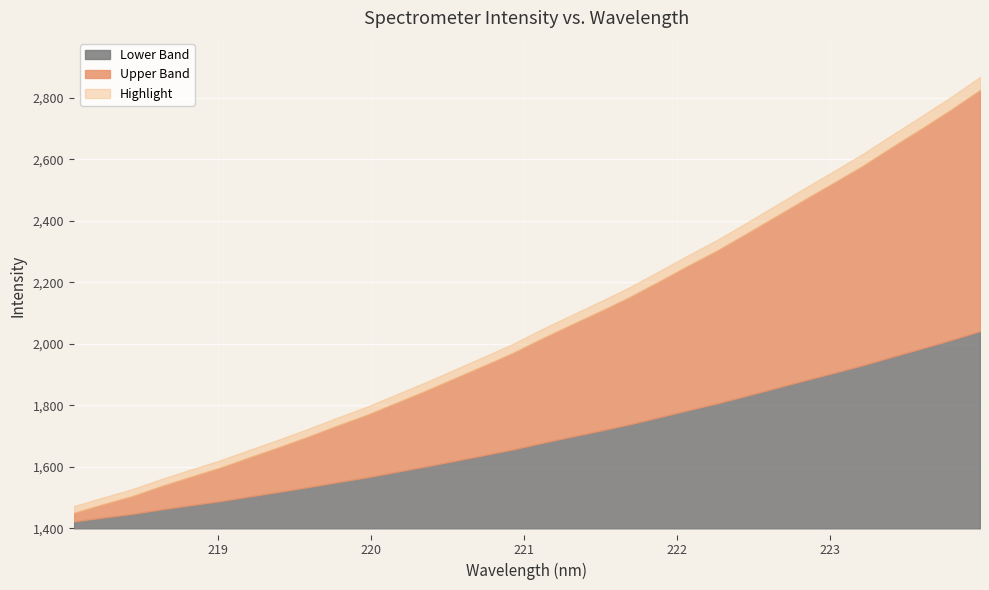

What is the label of the 15th point from the left?

220.7354